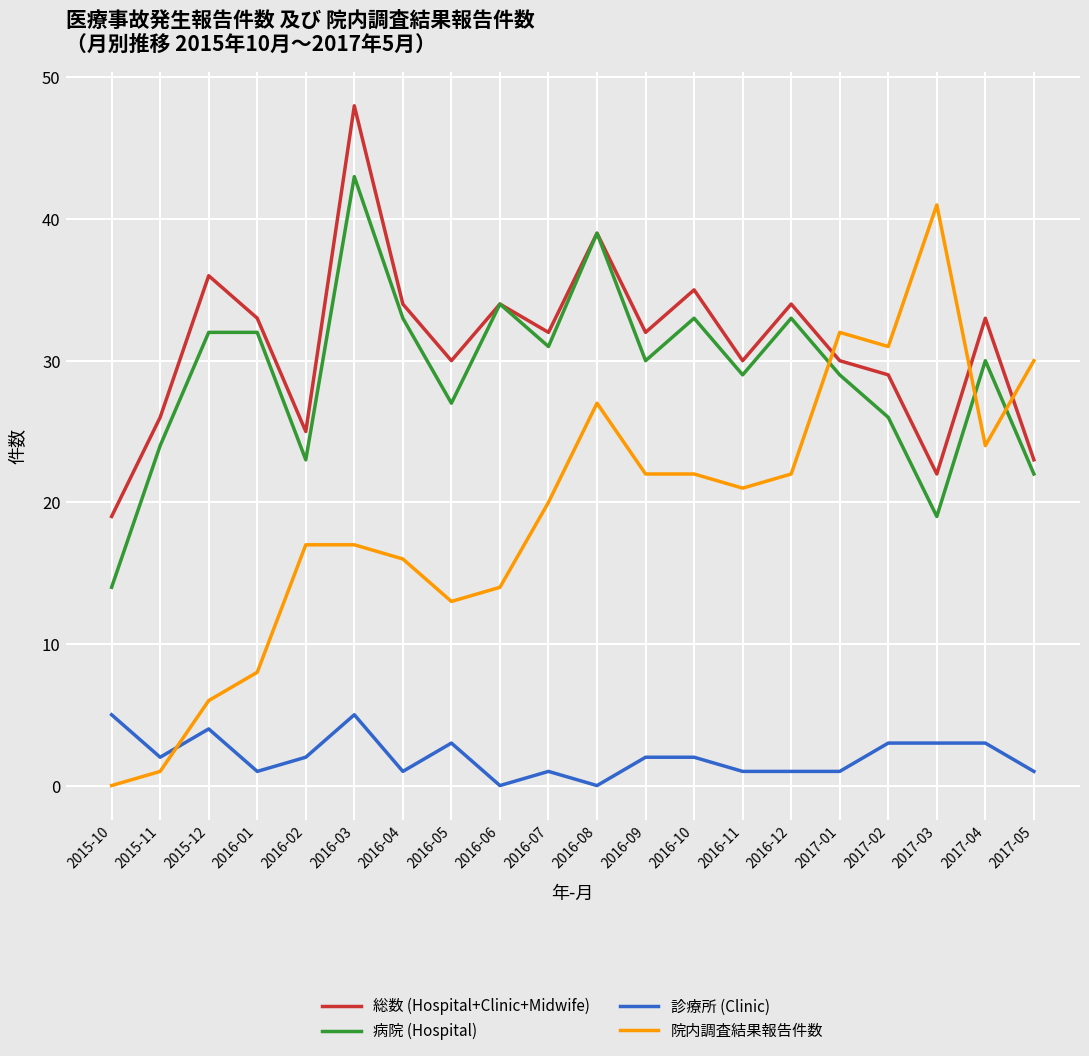

What position from the right is 2016-02?

16